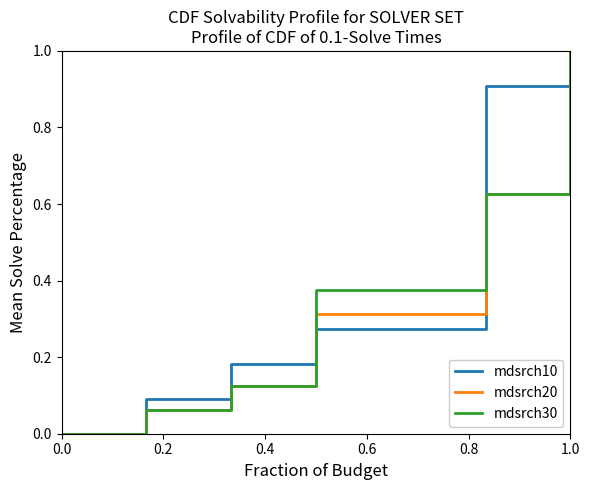

The value of mdsrch10 at 1.0 is 0.5. True or false?

False